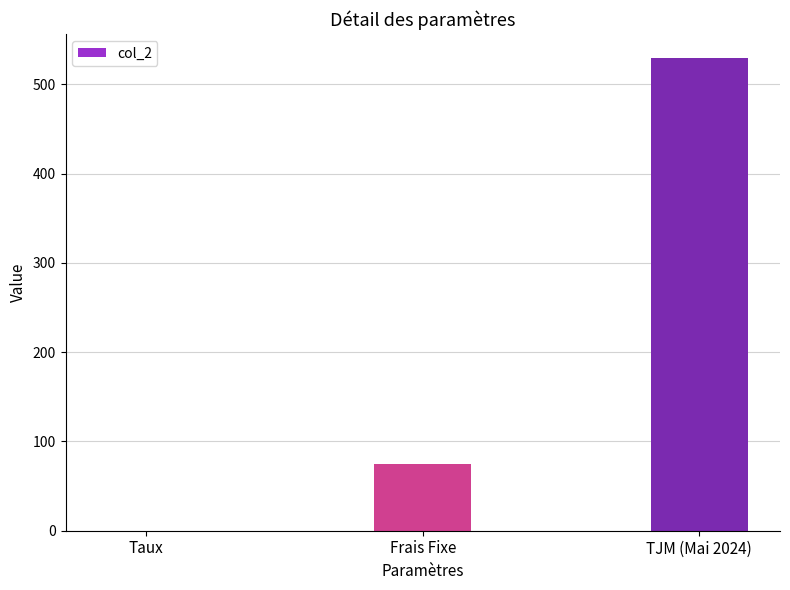

Approximately how many times larger is the value at Frais Fixe compared to TJM (Mai 2024)?

0.1